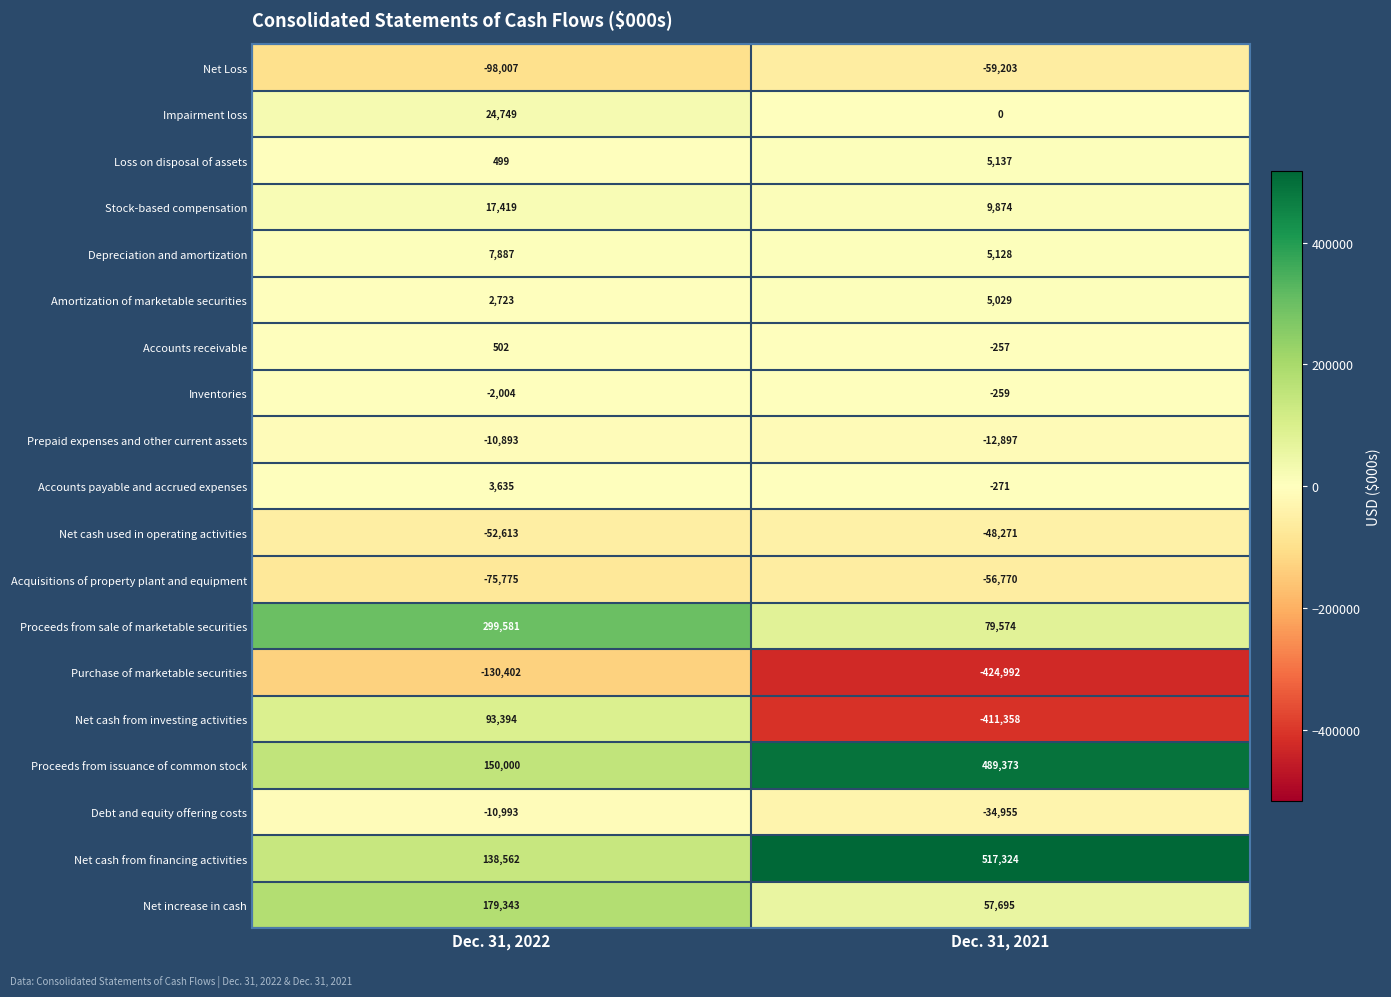

Which category has the lowest value in the Net increase in cash series?

Dec. 31, 2021